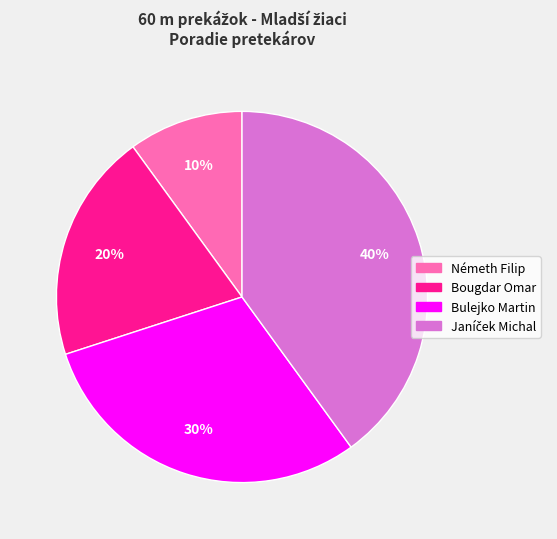

Which category has the smallest portion of the pie?

Németh Filip